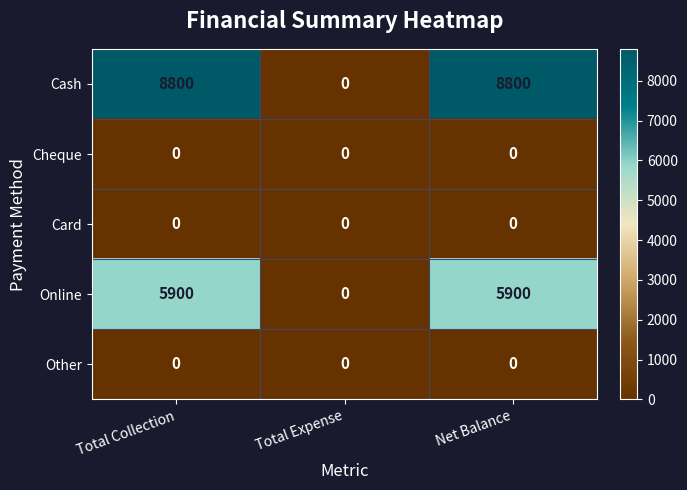

Reading right to left, what are all the values shown in this chart?

Cash: Net Balance=8800	Total Expense=0	Total Collection=8800
Cheque: Net Balance=0	Total Expense=0	Total Collection=0
Card: Net Balance=0	Total Expense=0	Total Collection=0
Online: Net Balance=5900	Total Expense=0	Total Collection=5900
Other: Net Balance=0	Total Expense=0	Total Collection=0